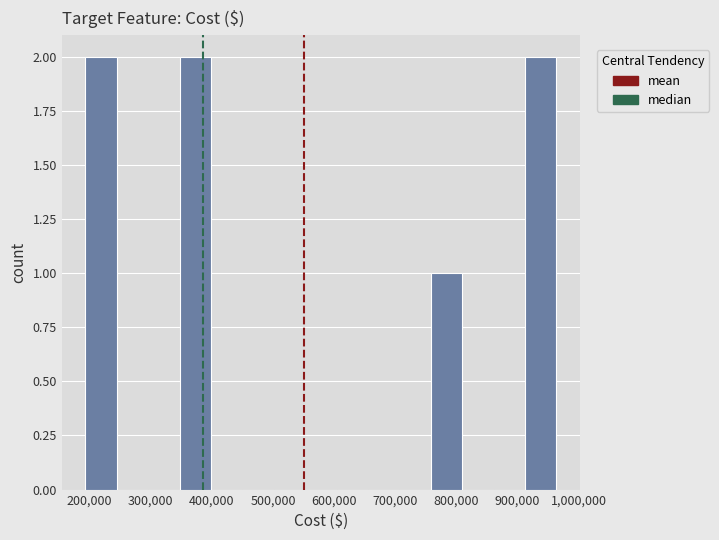

Reading left to right, list every bar in this chart as the range it spans on the x-axis followed by its height. Neither the bar edges nor the heights are printed on the chart, so give them approximately, as read against the axes.

190000 to 240000: 2
240000 to 300000: 0
300000 to 350000: 0
350000 to 400000: 2
400000 to 450000: 0
450000 to 500000: 0
500000 to 550000: 0
550000 to 600000: 0
600000 to 660000: 0
660000 to 710000: 0
710000 to 760000: 0
760000 to 810000: 1
810000 to 860000: 0
860000 to 910000: 0
910000 to 960000: 2